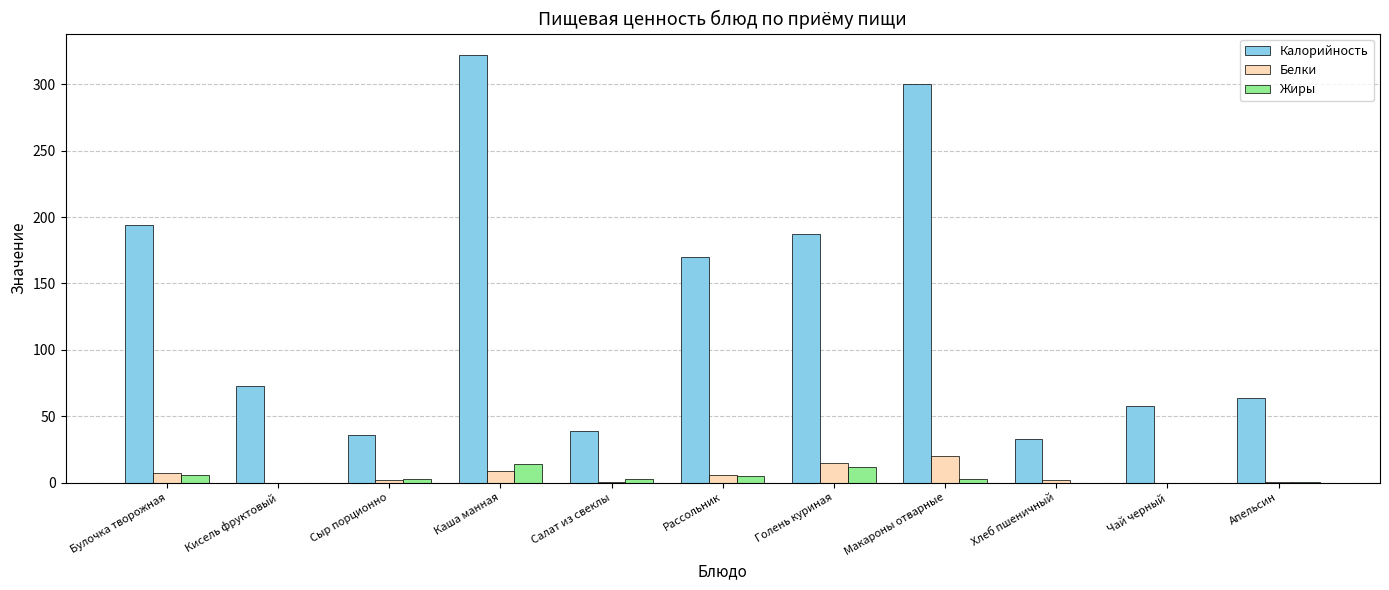

Which series changed the most between Сыр порционно and Макароны отварные?

Калорийность